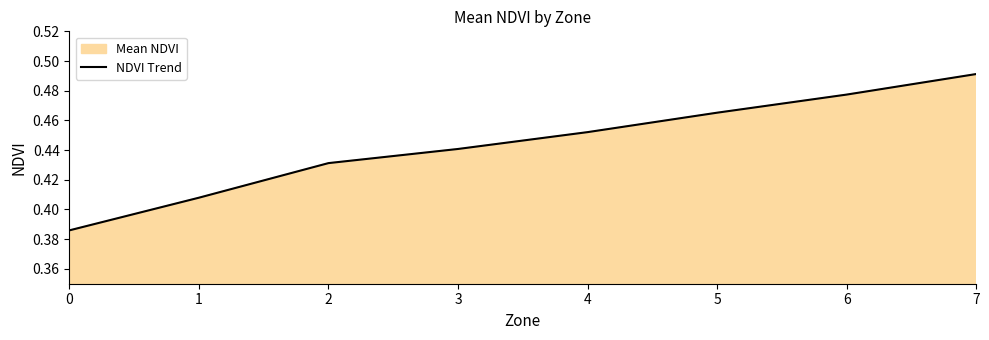

Reading left to right, list all the values displayed in this chart.

0.4	0.4	0.4	0.4	0.5	0.5	0.5	0.5